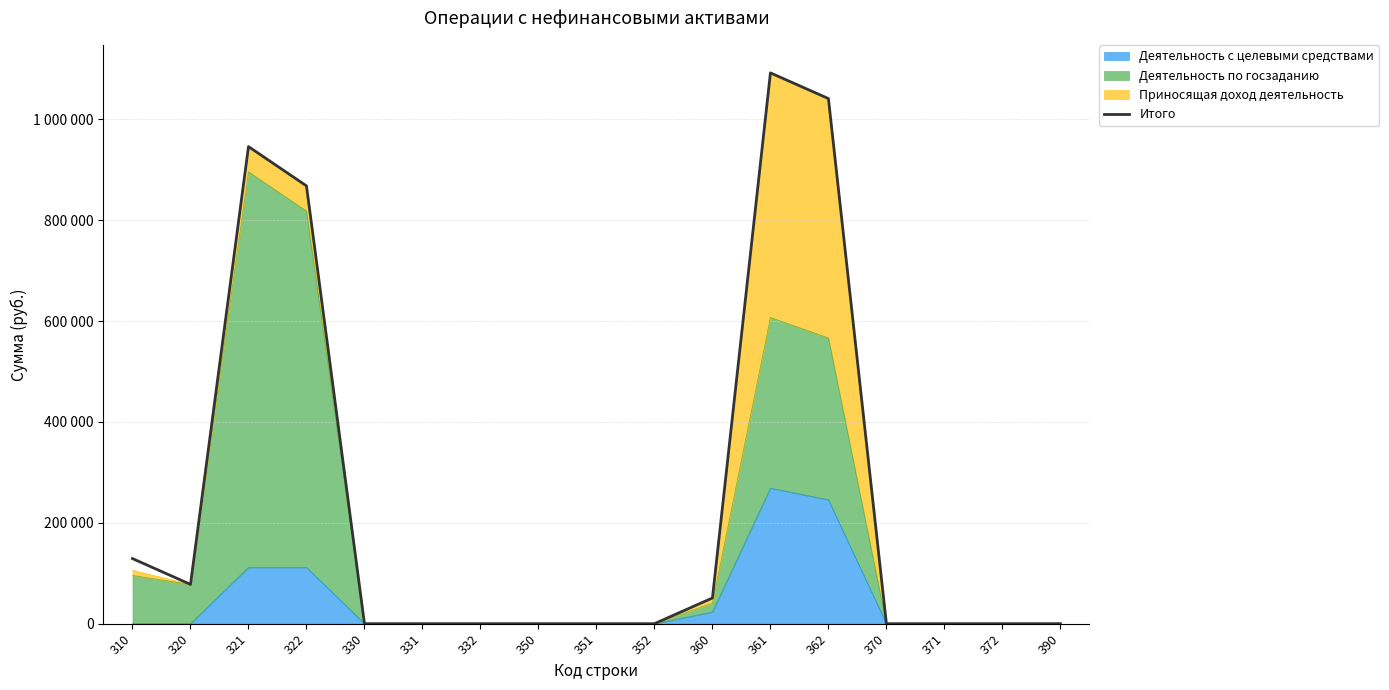

How many interior local peaks (higher than both neighbors) does the data have?

2